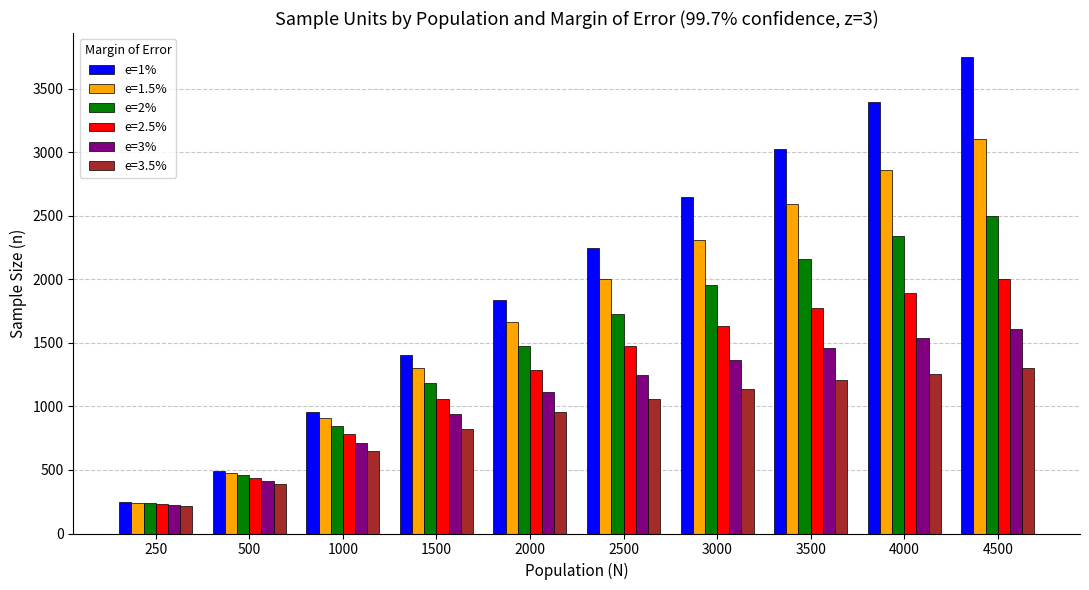

What is the difference between the highest and lowest values at 2500?

1191.2